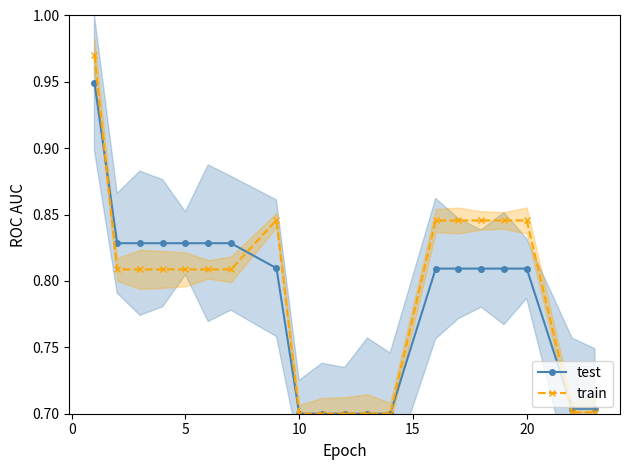

Rank the series by their average value, from lowest to highest.

test, train